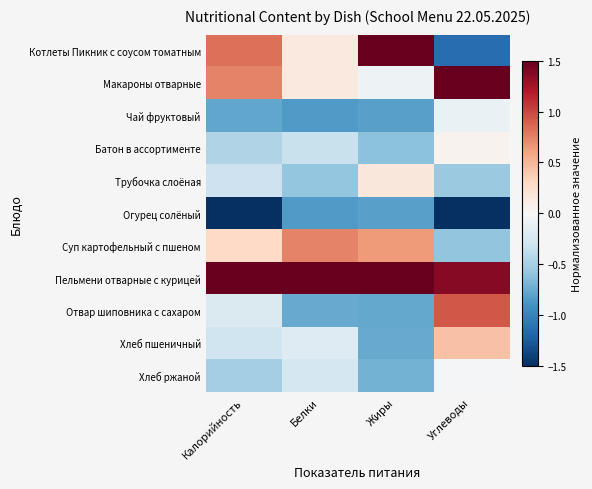

Between Жиры and Калорийность, which is larger?

Жиры